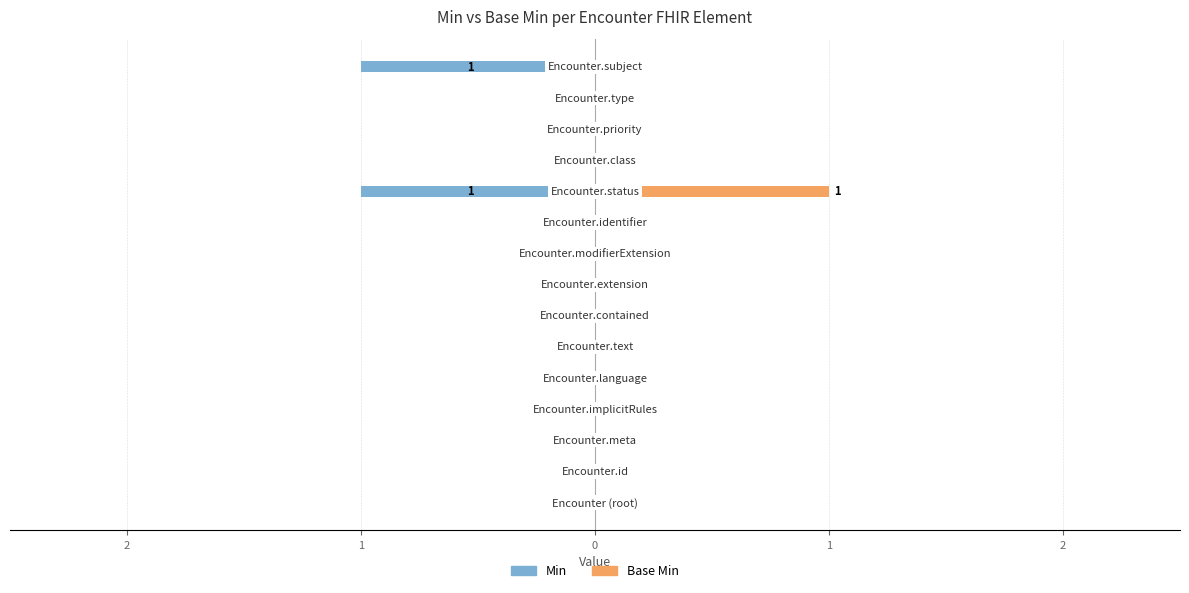

What is the greatest value displayed?

1